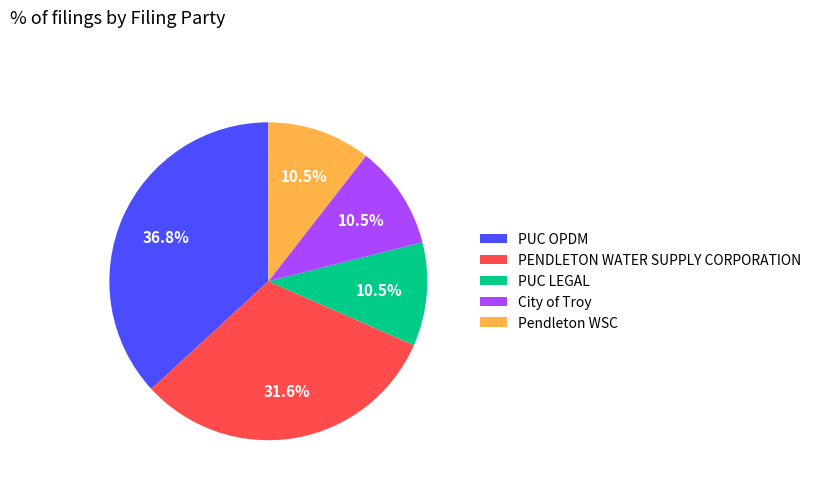

Which category has the biggest portion of the pie?

PUC OPDM